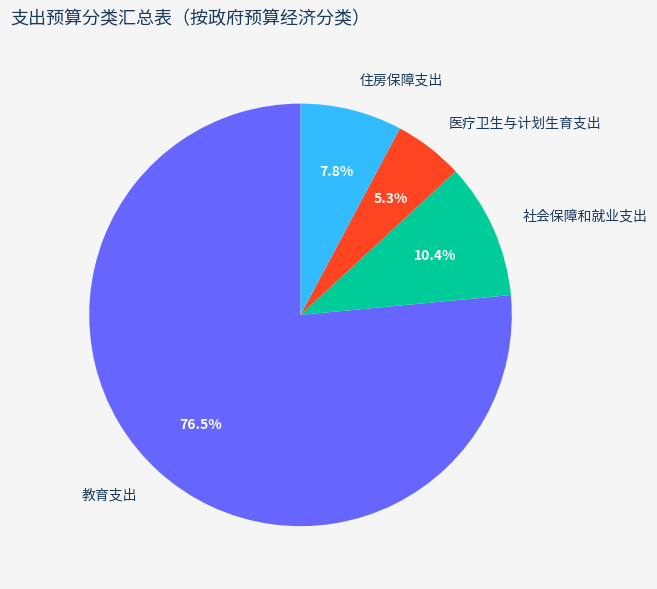

Which category has the smallest portion of the pie?

医疗卫生与计划生育支出